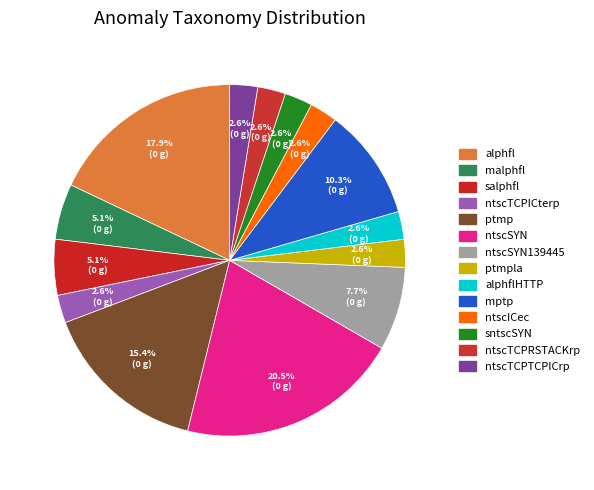

What is the largest slice in the pie chart?

ntscSYN